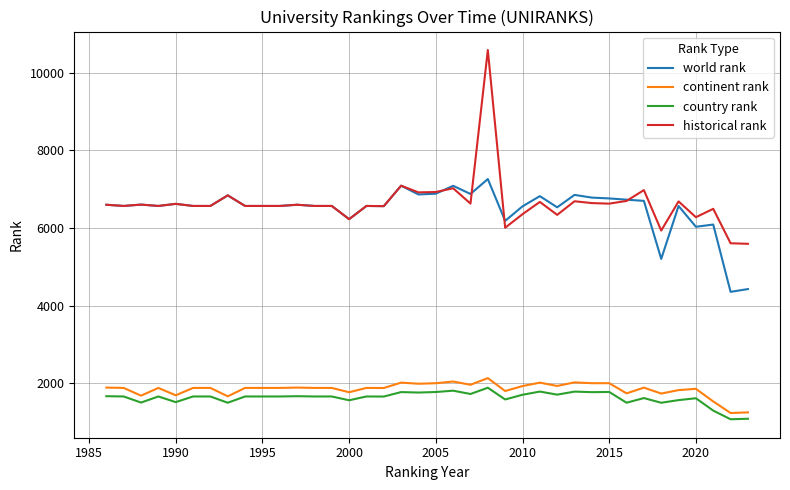

Which series has the largest range (max minus min)?

historical rank